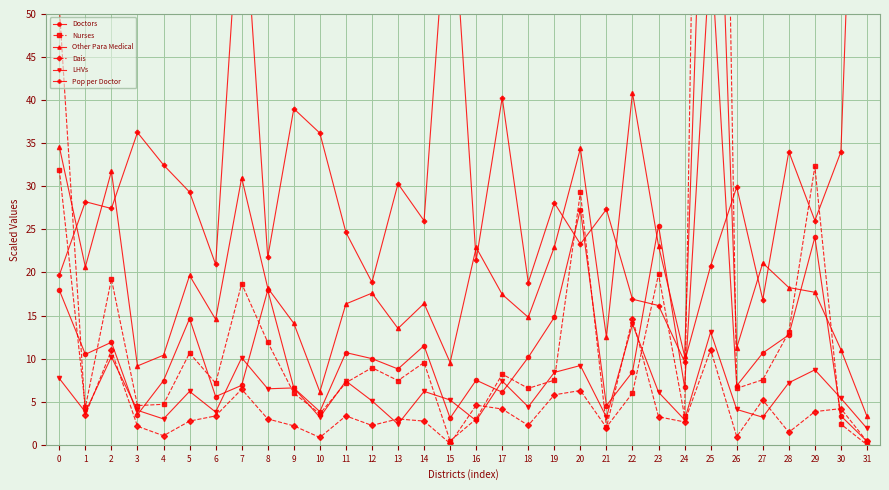

Reading left to right, list all the values displayed in this chart.

Doctors: 0=17.9	1=10.5	2=11.9	3=3.5	4=7.5	5=14.7	6=5.6	7=6.9	8=17.9	9=6.6	10=3.9	11=10.7	12=10.0	13=8.8	14=11.5	15=3.1	16=7.5	17=6.1	18=10.2	19=14.8	20=27.3	21=4.5	22=8.5	23=25.5	24=6.7	25=57.9	26=6.9	27=10.7	28=12.8	29=24.1	30=3.4	31=0.4
Nurses: 0=32.0	1=4.4	2=19.2	3=4.5	4=4.7	5=10.7	6=7.2	7=18.7	8=11.9	9=6.0	10=3.6	11=7.2	12=9.0	13=7.5	14=9.6	15=0.5	16=3.0	17=8.2	18=6.6	19=7.5	20=29.3	21=2.1	22=6.0	23=19.8	24=3.3	25=187.3	26=6.6	27=7.6	28=13.1	29=32.3	30=2.4	31=0.0
Other Para Medical: 0=34.6	1=20.7	2=31.8	3=9.2	4=10.4	5=19.7	6=14.6	7=31.0	8=18.2	9=14.1	10=6.2	11=16.4	12=17.6	13=13.5	14=16.4	15=9.6	16=22.9	17=17.4	18=14.8	19=23.0	20=34.4	21=12.5	22=40.9	23=23.1	24=10.3	25=97.7	26=11.2	27=21.1	28=18.2	29=17.7	30=11.1	31=3.3
Dais: 0=50.8	1=3.5	2=11.0	3=2.1	4=1.1	5=2.8	6=3.4	7=6.5	8=3.0	9=2.2	10=0.9	11=3.4	12=2.2	13=3.0	14=2.8	15=0.2	16=4.6	17=4.2	18=2.2	19=5.8	20=6.3	21=2.0	22=14.7	23=3.2	24=2.7	25=11.1	26=1.0	27=5.2	28=1.5	29=3.9	30=4.2	31=0.4
LHVs: 0=7.7	1=3.8	2=10.2	3=4.0	4=3.0	5=6.2	6=3.8	7=10.1	8=6.5	9=6.6	10=3.2	11=7.4	12=5.1	13=2.4	14=6.2	15=5.2	16=2.8	17=7.4	18=4.4	19=8.4	20=9.2	21=3.2	22=14.0	23=6.1	24=2.9	25=13.1	26=4.1	27=3.2	28=7.2	29=8.7	30=5.4	31=1.9
Pop per Doctor: 0=19.7	1=28.2	2=27.4	3=36.2	4=32.5	5=29.3	6=20.9	7=67.2	8=21.7	9=39.0	10=36.2	11=24.7	12=18.9	13=30.3	14=26.0	15=67.8	16=21.4	17=40.3	18=18.8	19=28.1	20=23.3	21=27.3	22=16.9	23=16.2	24=9.7	25=20.8	26=29.9	27=16.9	28=34.0	29=26.0	30=34.0	31=117.3